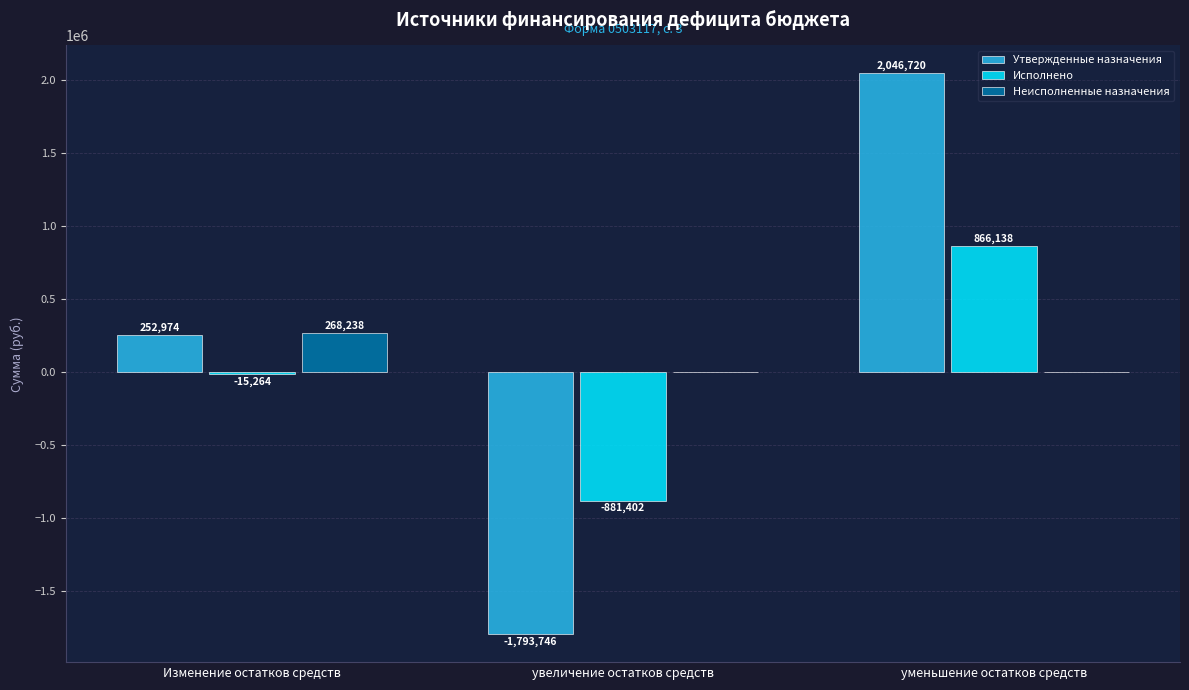

Where does the Утвержденные назначения series first go above 252973?

Изменение остатков средств